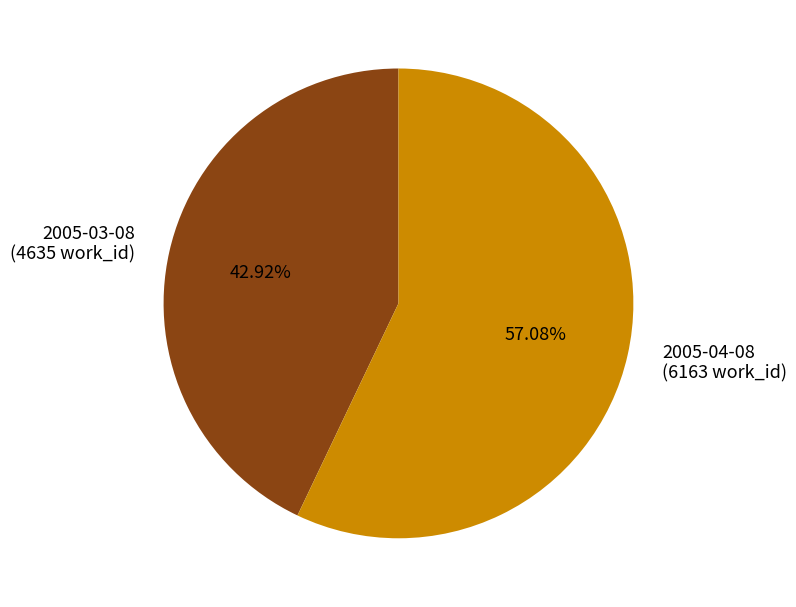

Which slice represents more than half of the pie?

2005-04-08